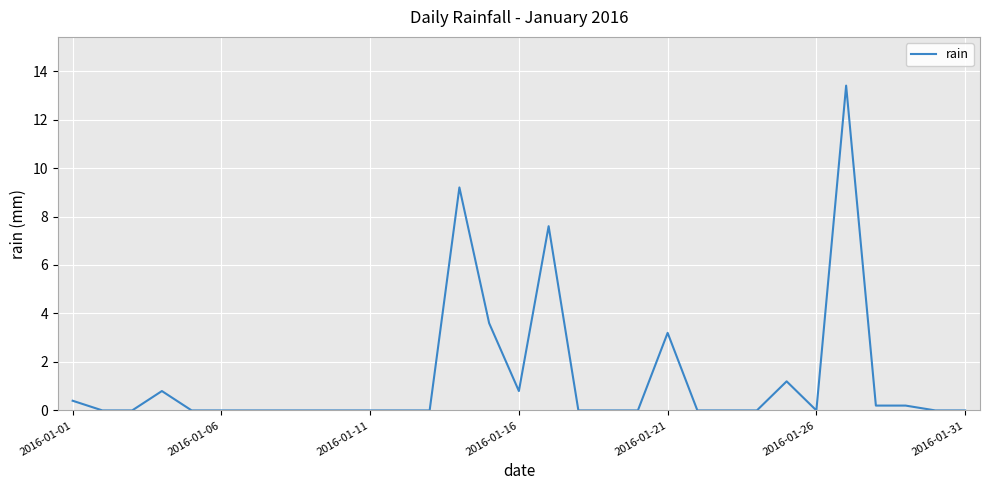

What is the difference between the maximum and minimum values?

13.4